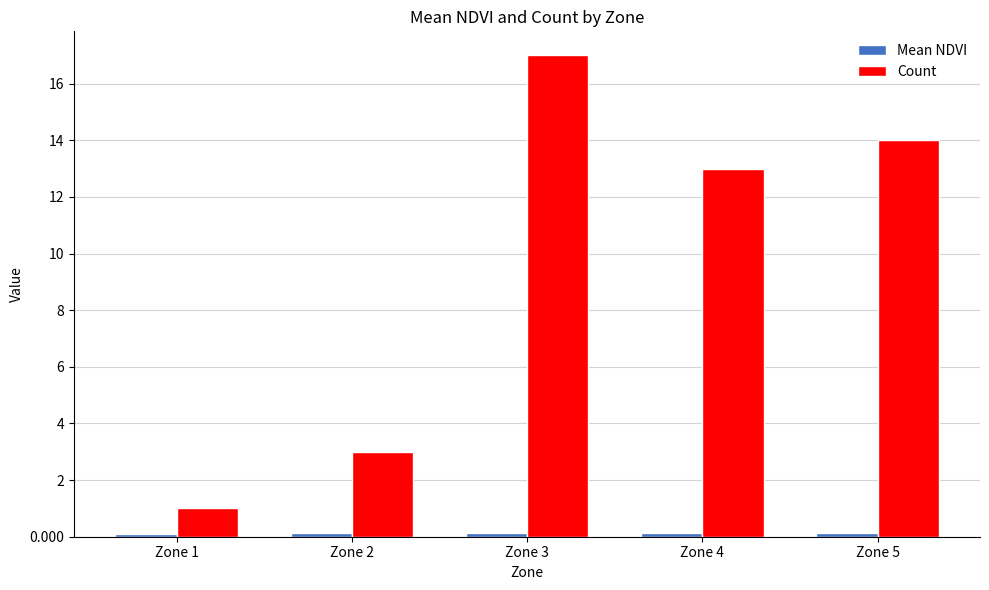

The Count series shows 14.0 at Zone 5. True or false?

True